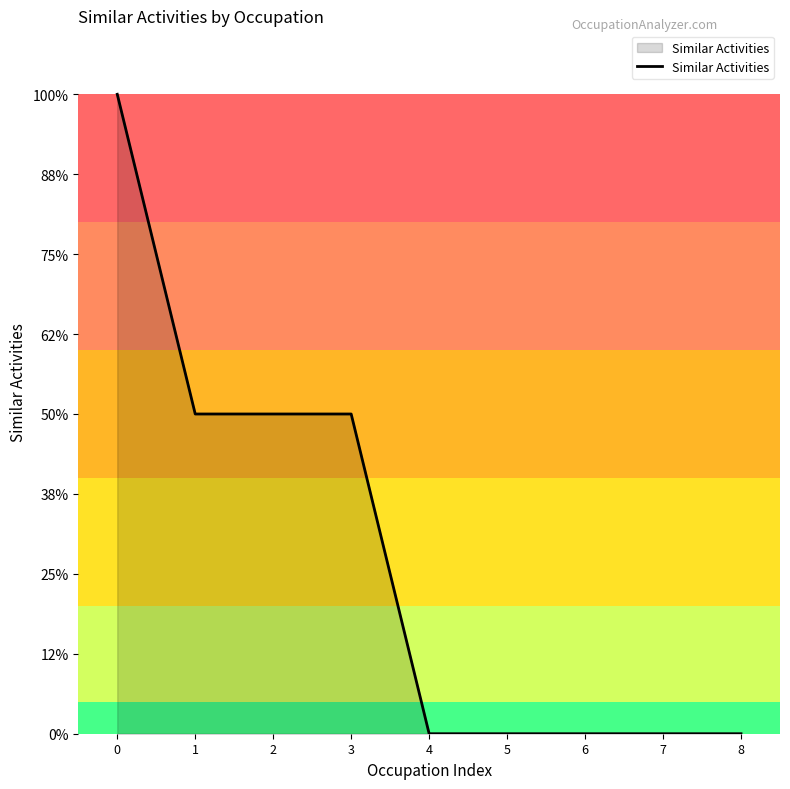

True or false: the data shows 0 at 8.

True